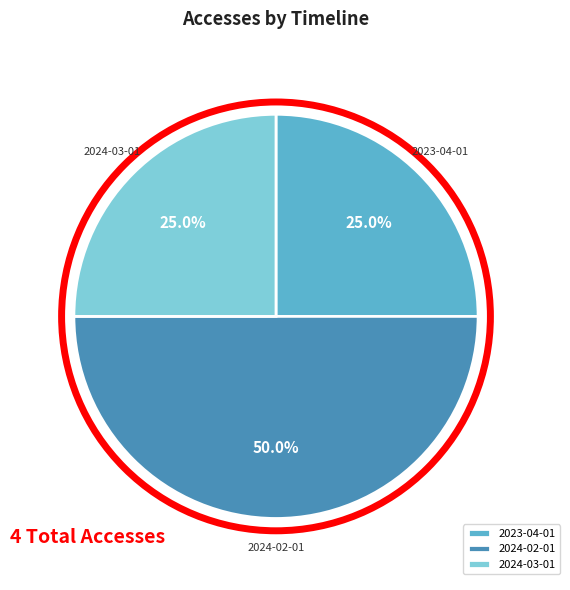

How many slices are in this pie chart?

3